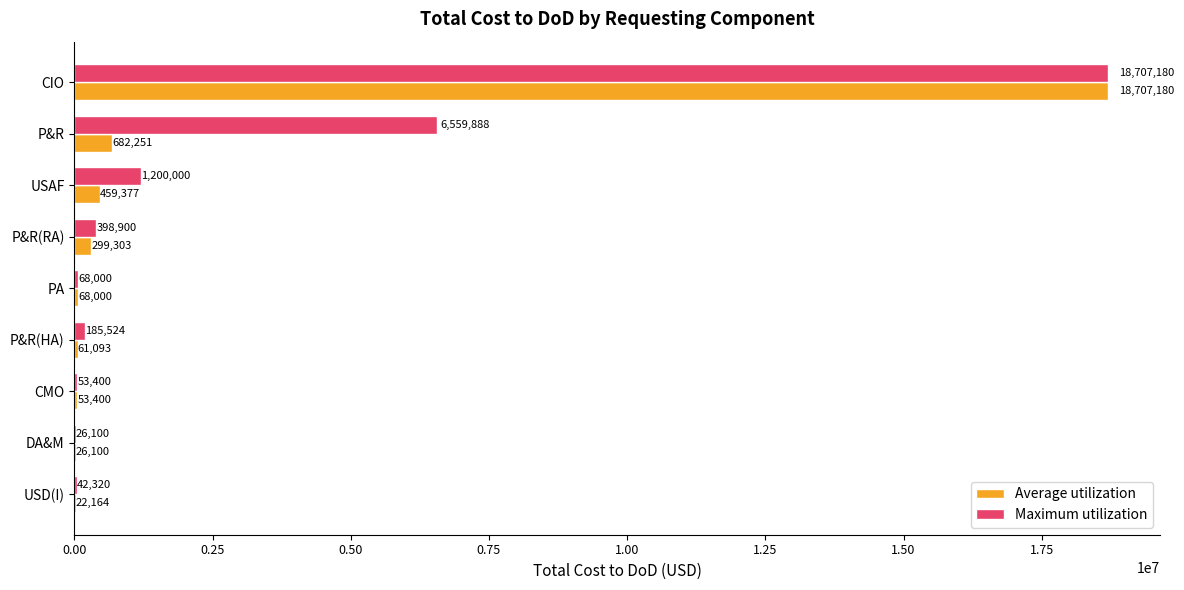

Which label corresponds to the largest value in the chart?

CIO